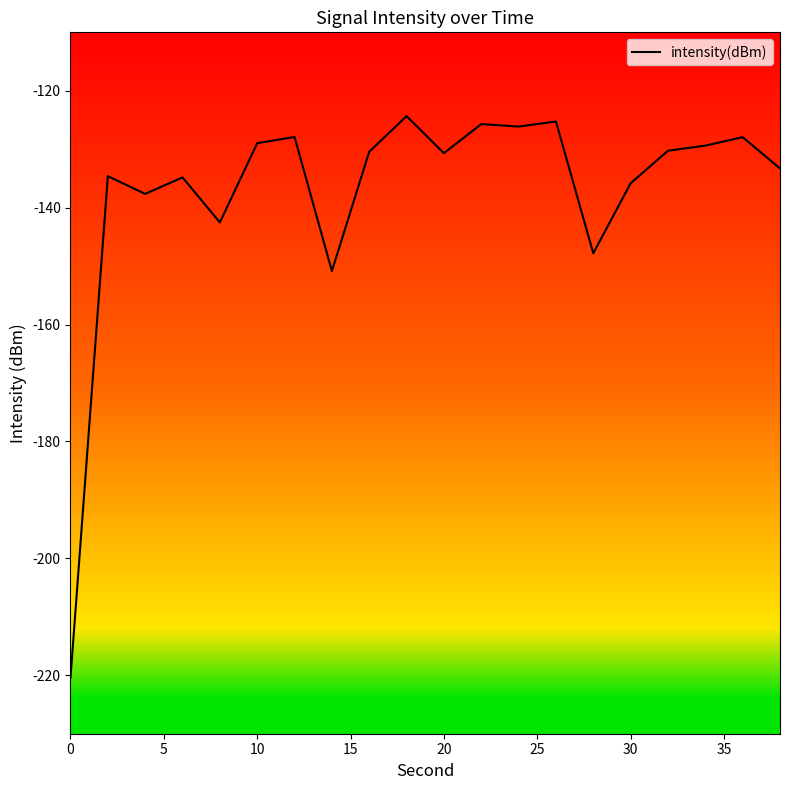

What is the difference between the maximum and minimum values?

96.1